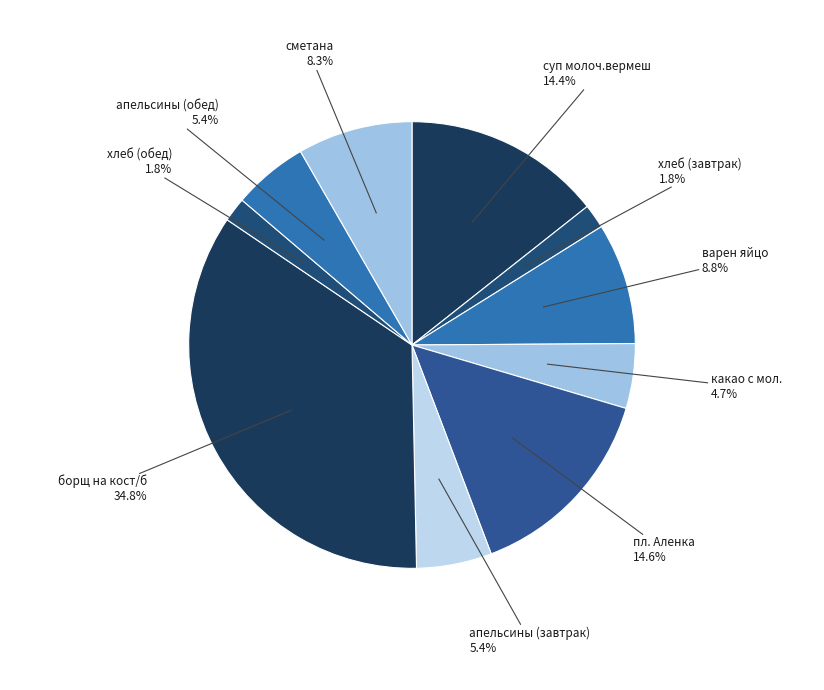

What is the ratio of the value at варен яйцо to the value at борщ на кост/б?

0.3